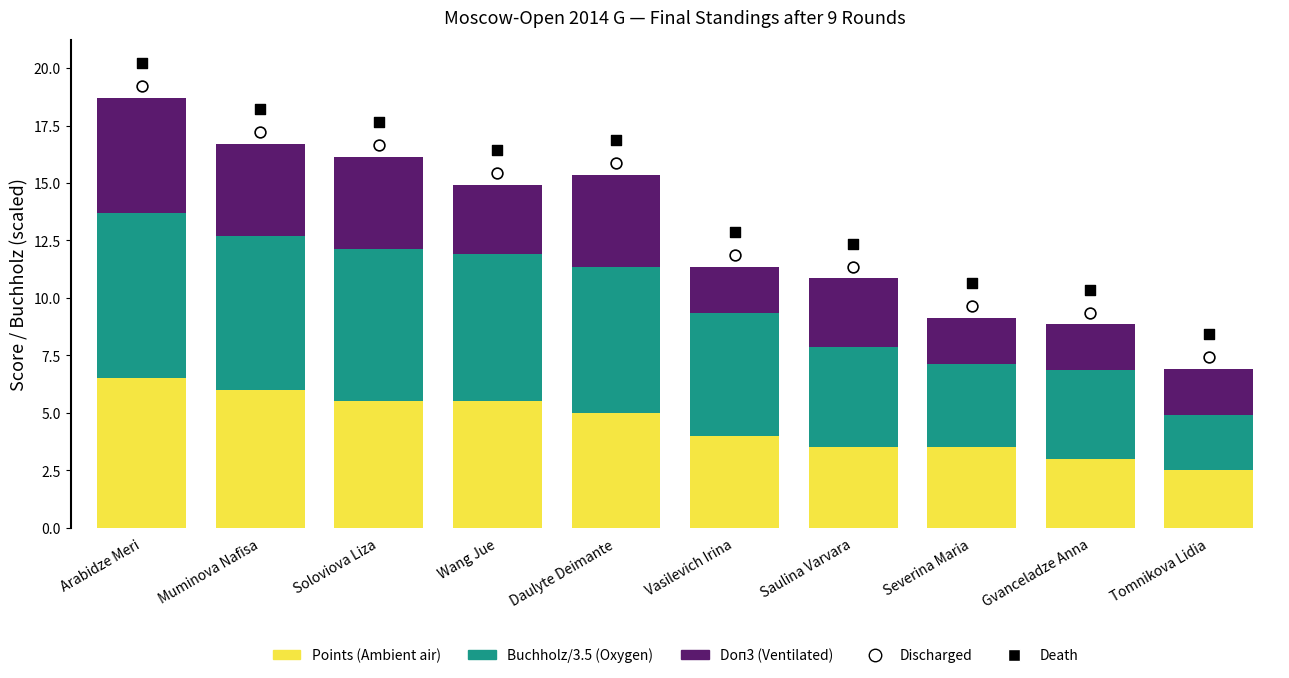

Is the value of Doп3 (Ventilated) at Tomnikova Lidia greater than the value of Buchholz/3.5 (Oxygen) at Wang Jue?

No